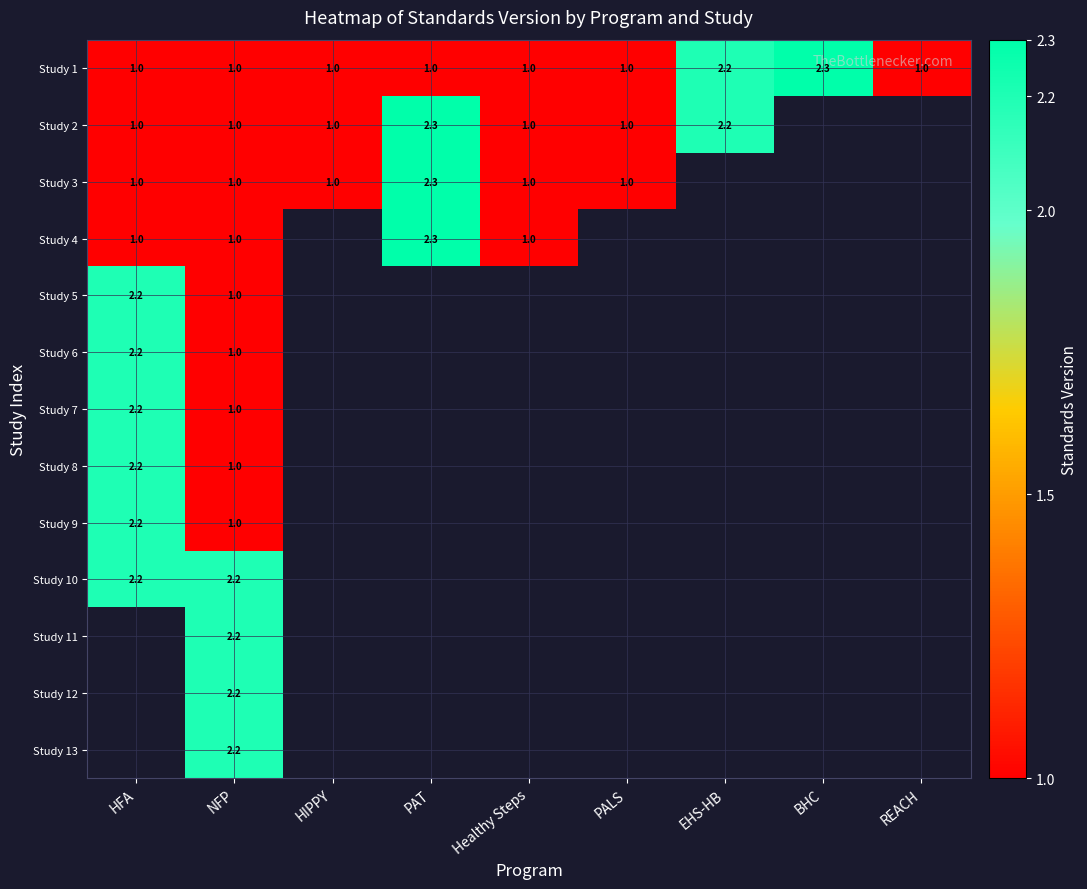

What is the difference between the maximum and minimum values in the Study 1 series?

1.3